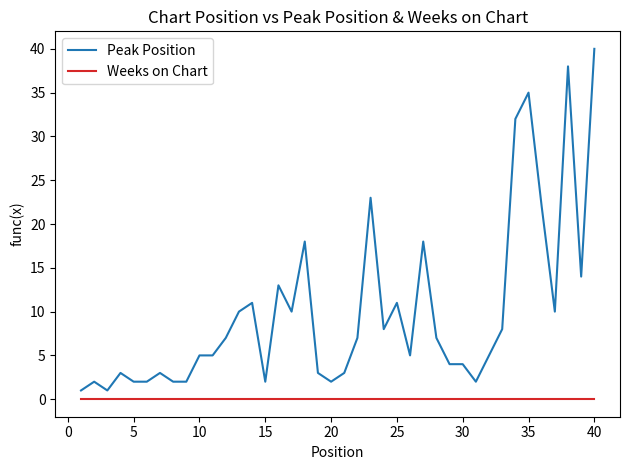

Rank the series by their average value, from highest to lowest.

Peak Position, Weeks on Chart